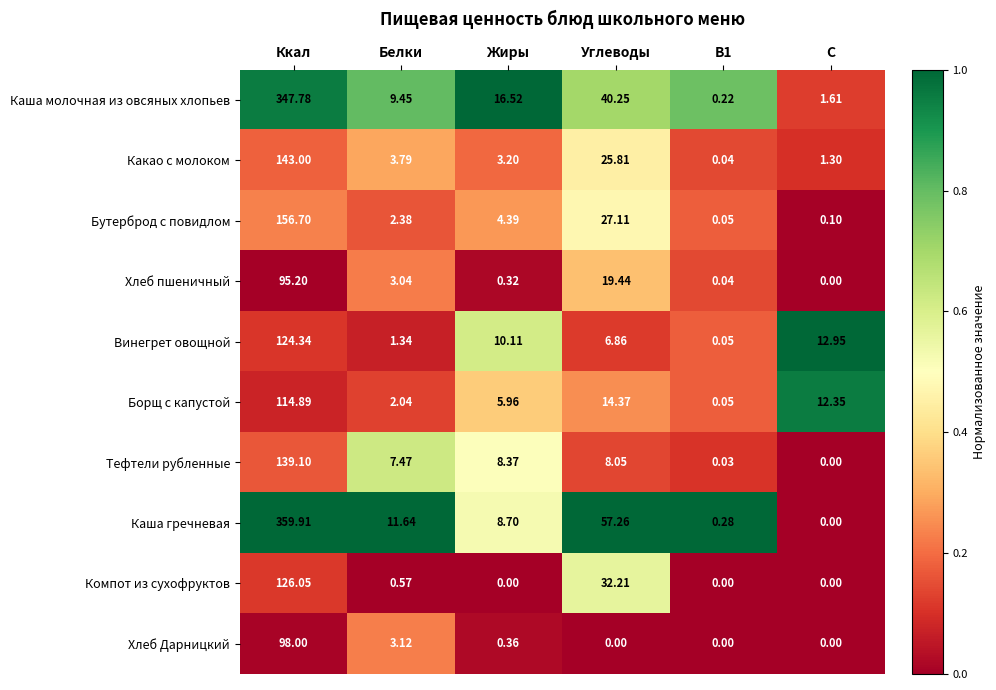

List the series in order of their peak value, lowest first.

Хлеб пшеничный, Хлеб Дарницкий, Борщ с капустой, Винегрет овощной, Компот из сухофруктов, Тефтели рубленные, Какао с молоком, Бутерброд с повидлом, Каша молочная из овсяных хлопьев, Каша гречневая